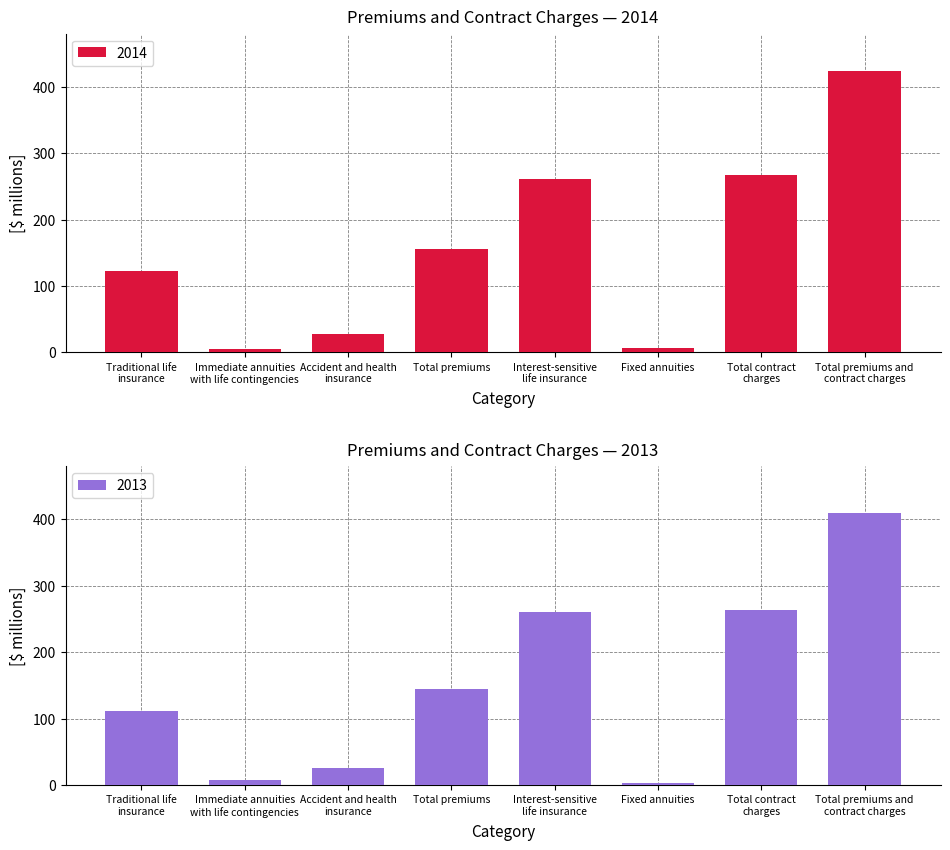

What is the difference between the 2014 values at Total contract
charges and Total premiums and
contract charges?

156